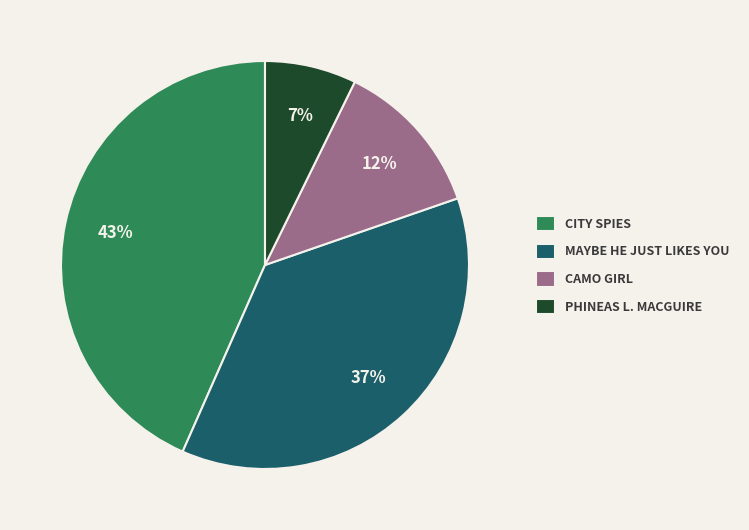

Which category has the biggest portion of the pie?

CITY SPIES